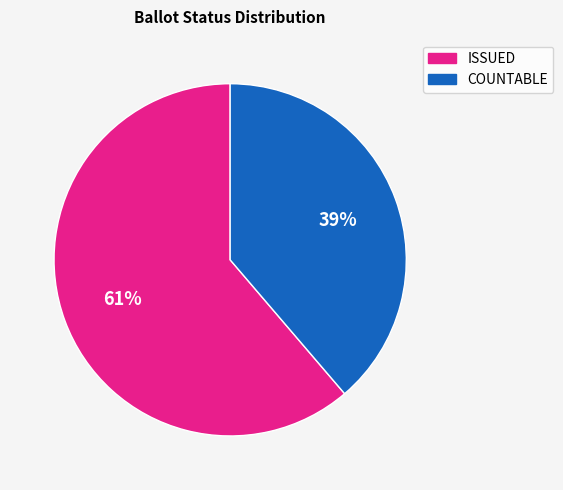

Is the sum of ISSUED and COUNTABLE greater than half?

Yes